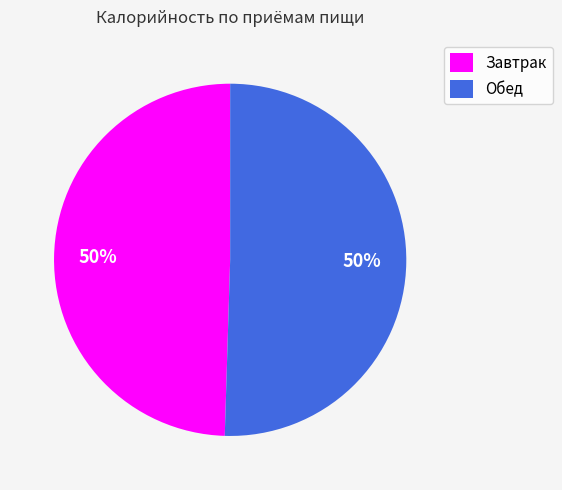

Combined, do Обед and Завтрак account for over 50%?

Yes